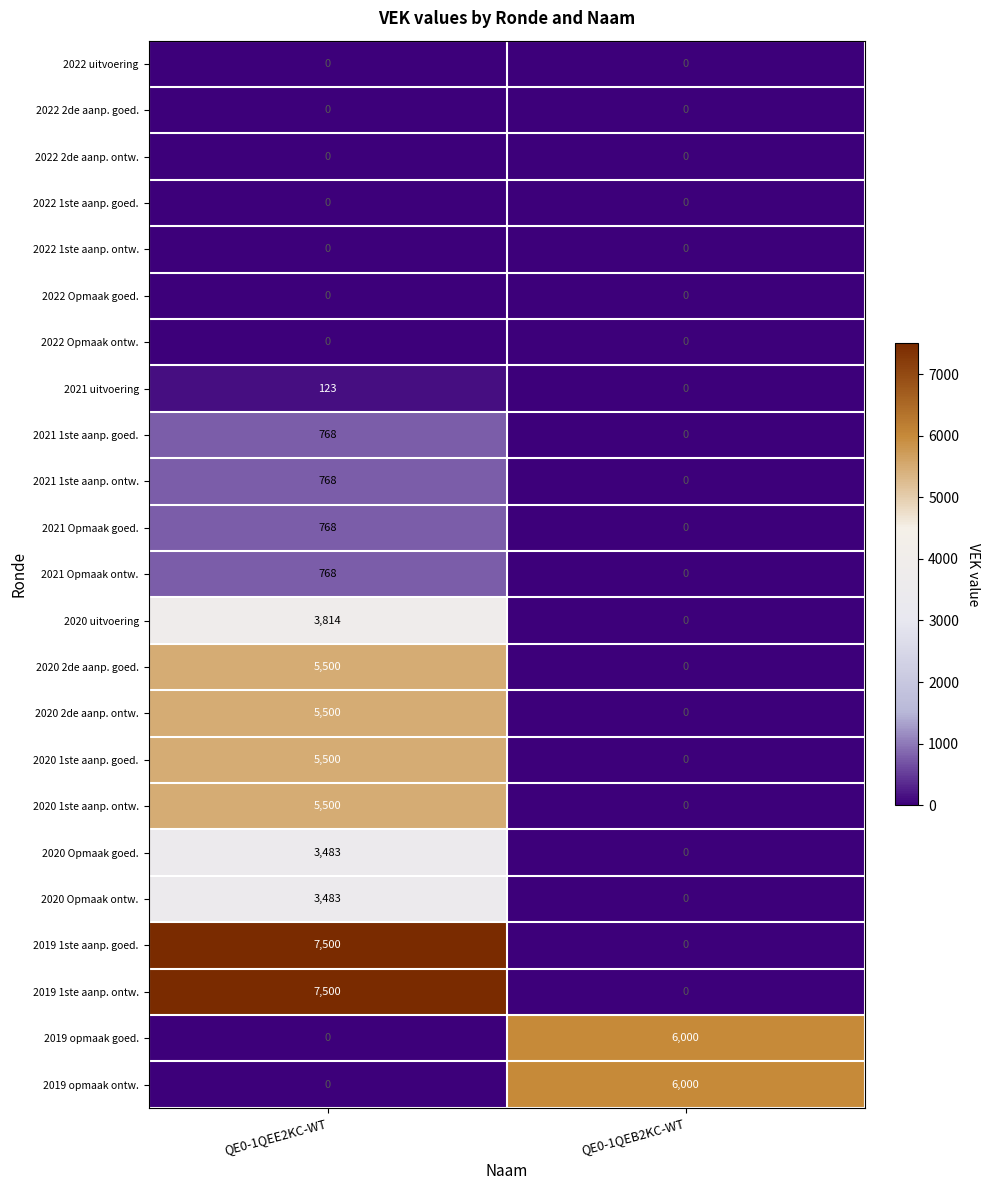

The 2022 2de aanp. goed. series shows 0 at QE0-1QEB2KC-WT. True or false?

True